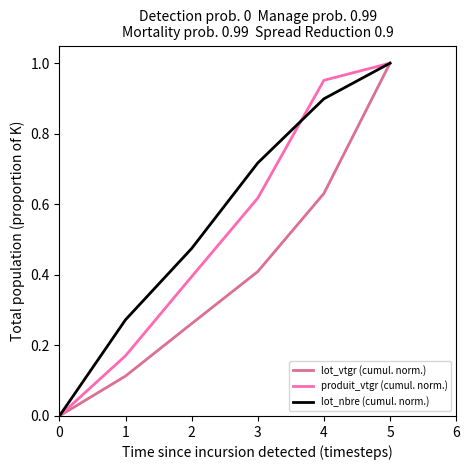

At which label does lot_vtgr (cumul. norm.) reach its peak?

5